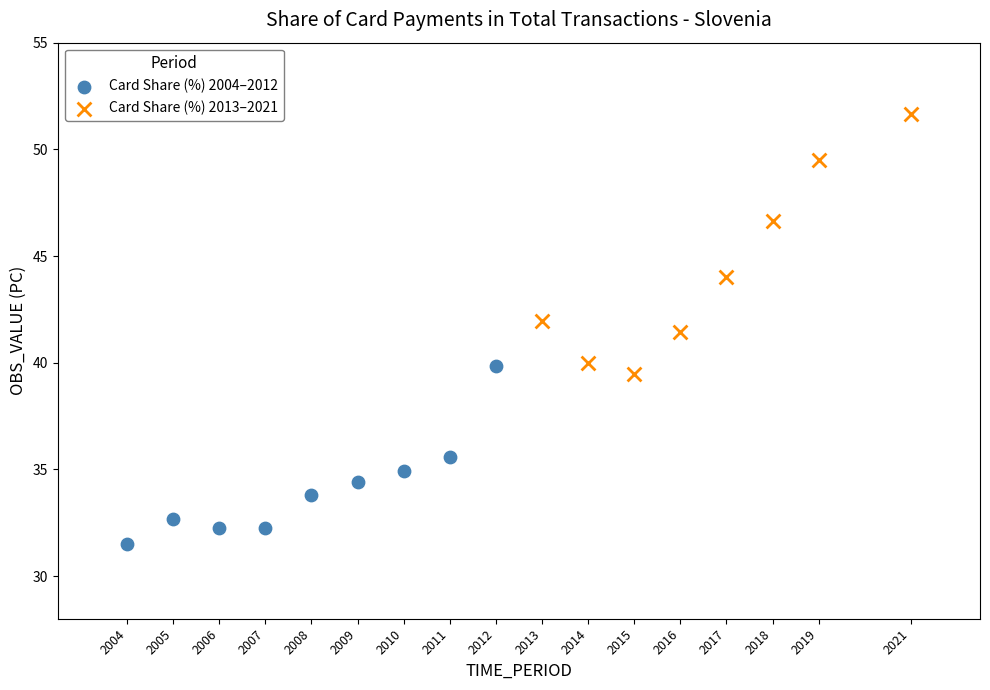

Which series contains the lowest Y value?

Card Share (%) 2004–2012